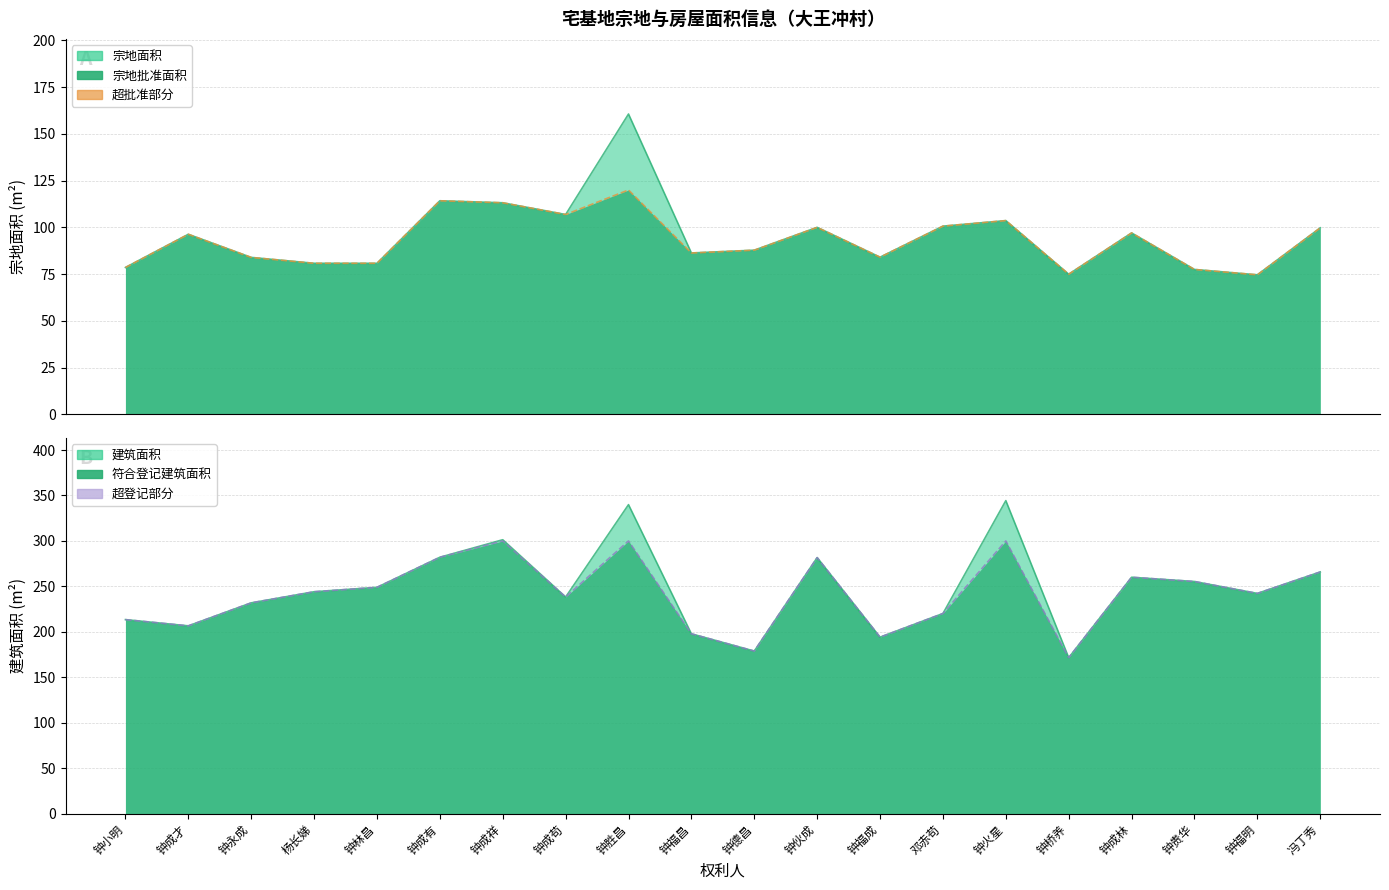

At which category does 宗地面积 reach its first local valley?

钟成苟